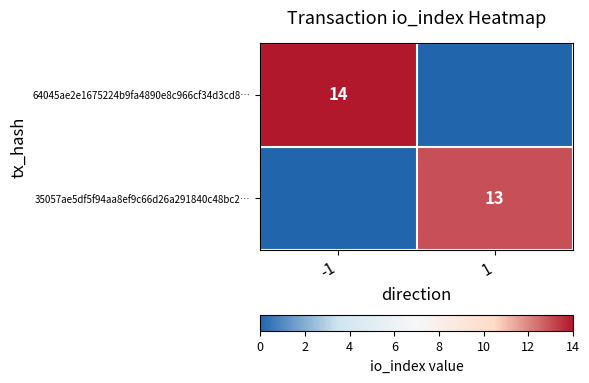

The value of 64045ae2e1675224b9fa4890e8c966cf34d3cd8… at -1 is 14. True or false?

True